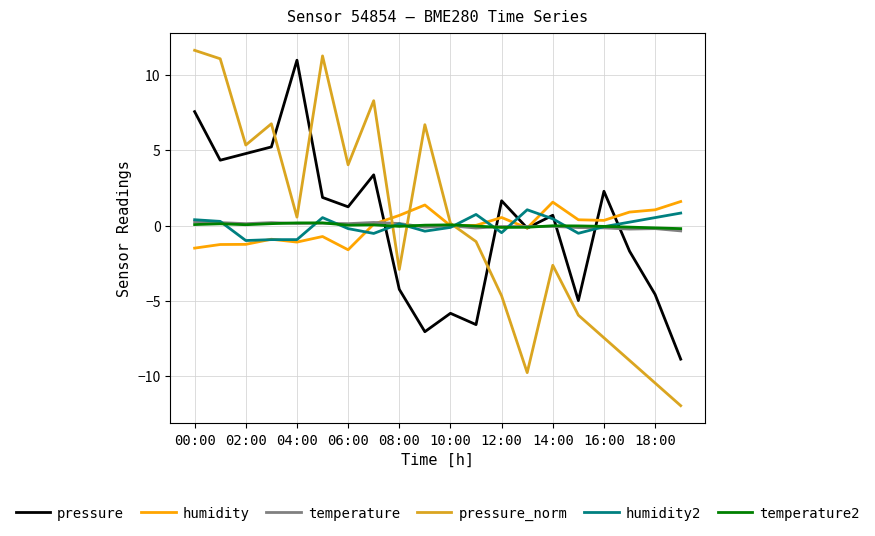

What is the maximum value for humidity2?

1.0